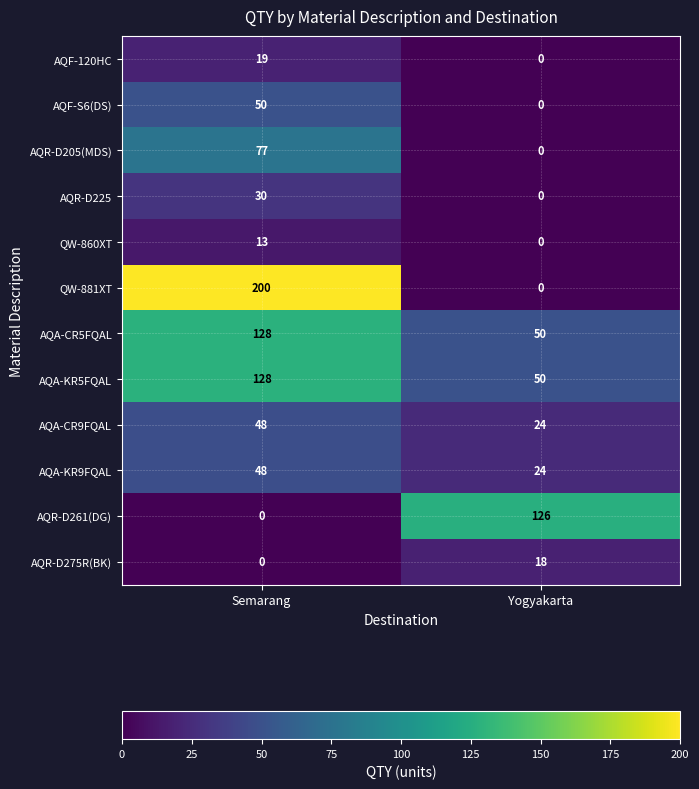

List the labels in order of AQR-D275R(BK) value, largest first.

Yogyakarta, Semarang